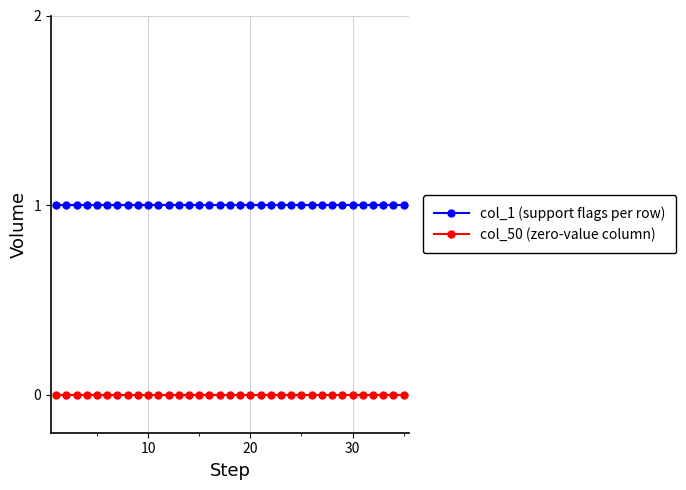

What are all the series names shown in the legend?

col_1 (support flags per row), col_50 (zero-value column)